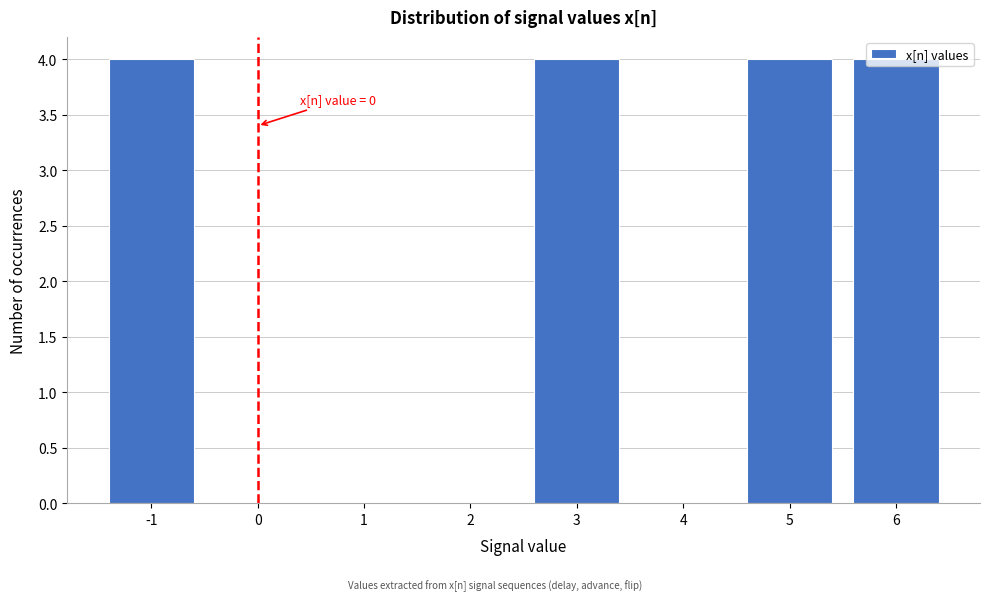

What is the maximum value shown in the chart?

4